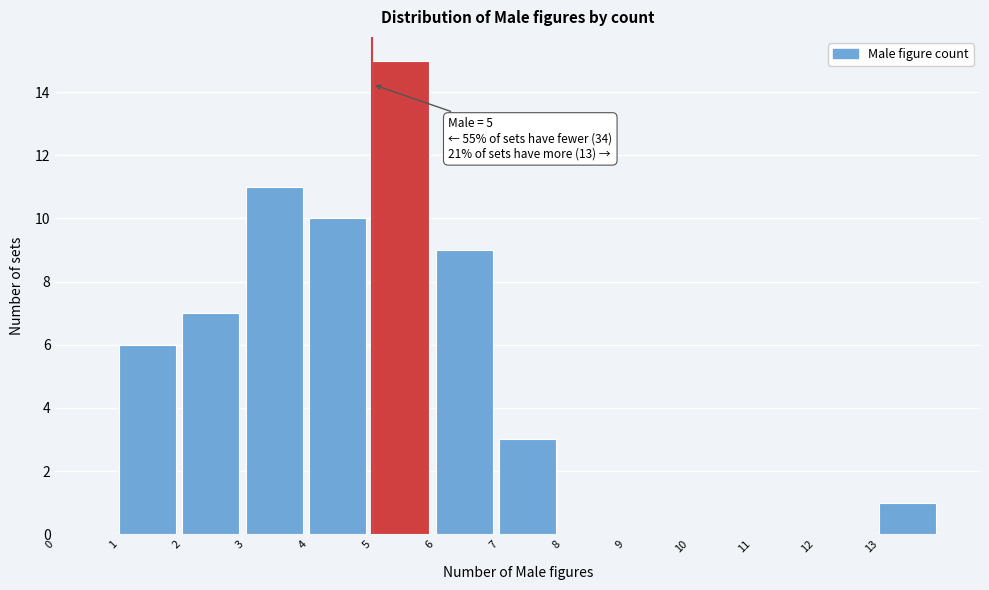

Which range on the x-axis has the tallest bar?

5 to 6